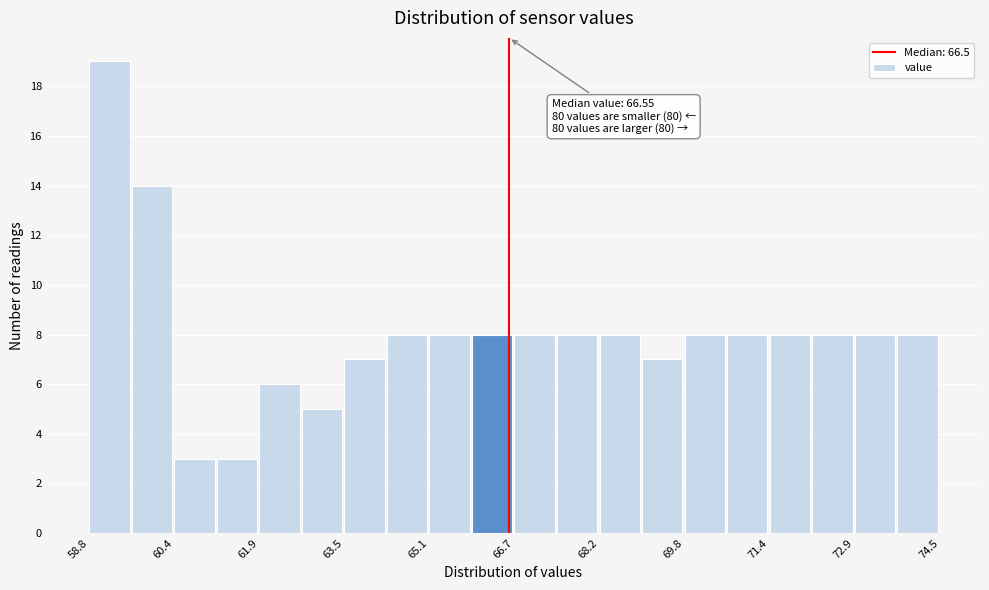

Around what value on the x-axis is the tallest bar? Give the approximate position of its centre, as read against the axis.

59.2